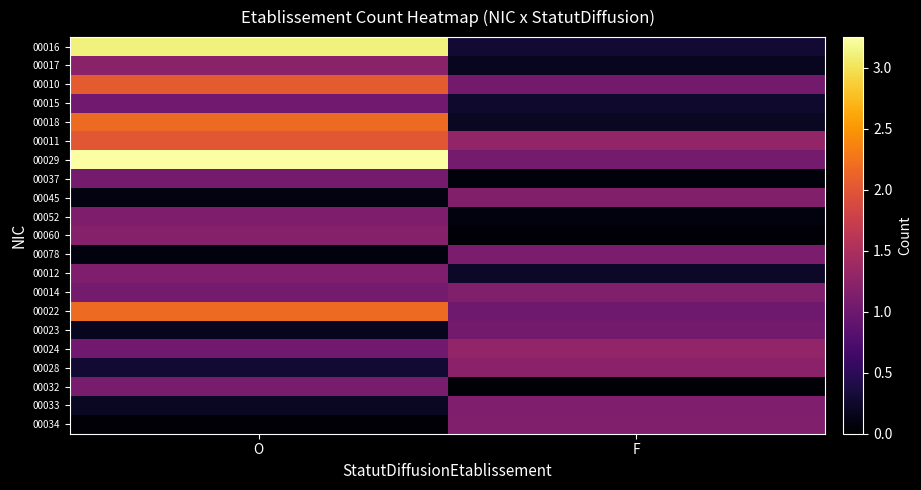

Reading left to right, what are all the values shown in this chart?

00016: O=3.1	F=0.3
00017: O=1.2	F=0.2
00010: O=2.0	F=1.0
00015: O=1.0	F=0.3
00018: O=2.2	F=0.2
00011: O=2.0	F=1.3
00029: O=3.2	F=1.1
00037: O=1.1	F=0.1
00045: O=0.1	F=1.2
00052: O=1.1	F=0.1
00060: O=1.2	F=0.0
00078: O=0.1	F=1.1
00012: O=1.1	F=0.2
00014: O=1.1	F=1.2
00022: O=2.2	F=1.0
00023: O=0.2	F=1.1
00024: O=1.0	F=1.3
00028: O=0.3	F=1.2
00032: O=1.1	F=0.0
00033: O=0.2	F=1.1
00034: O=0.0	F=1.1